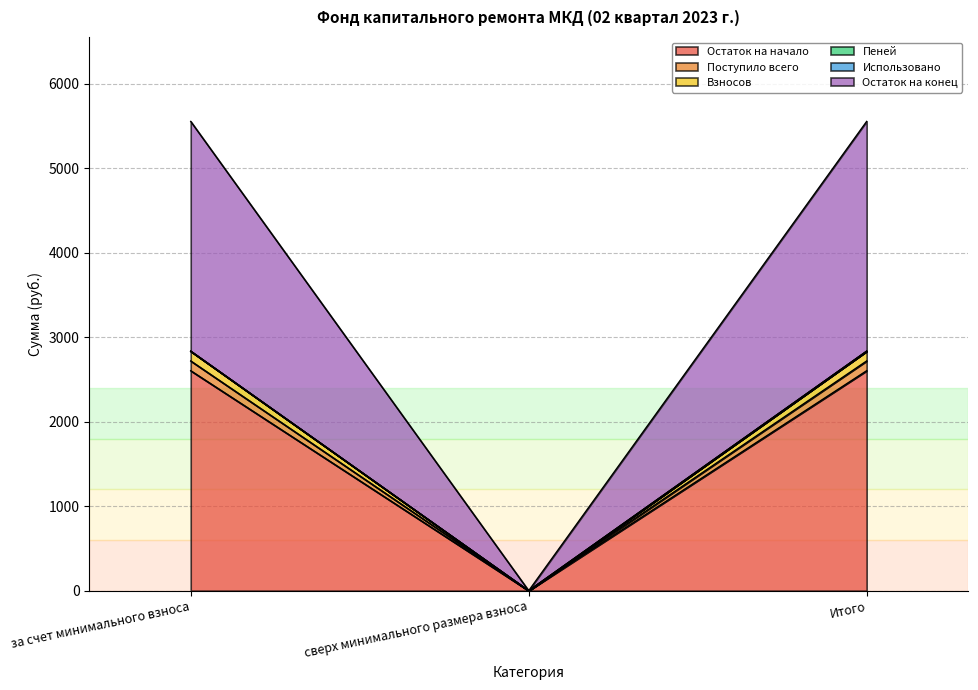

Which category has the lowest value in the Остаток на начало series?

сверх минимального размера взноса